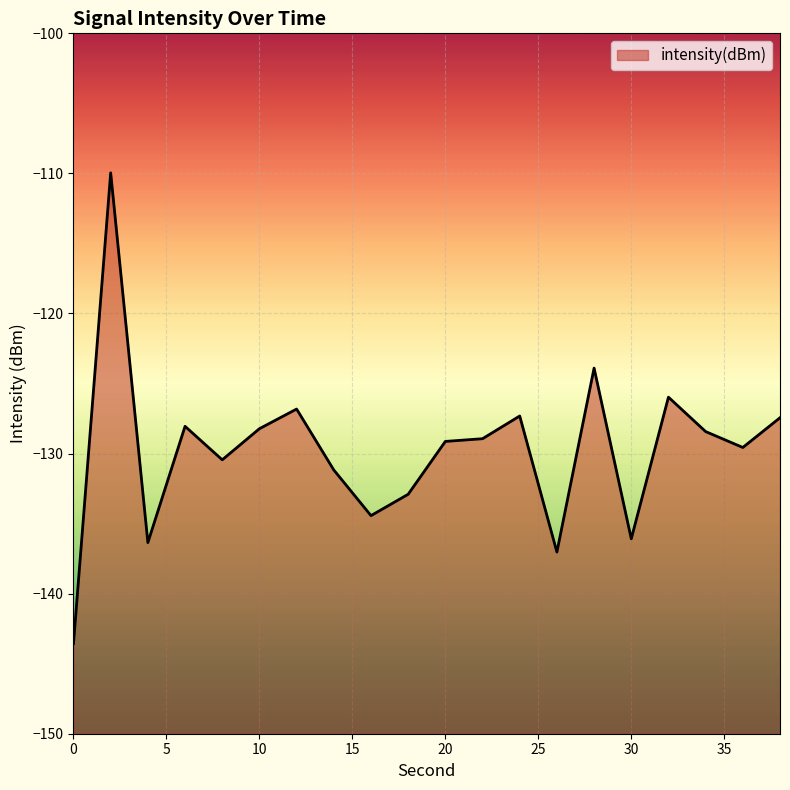

How many series are shown in this chart?

1